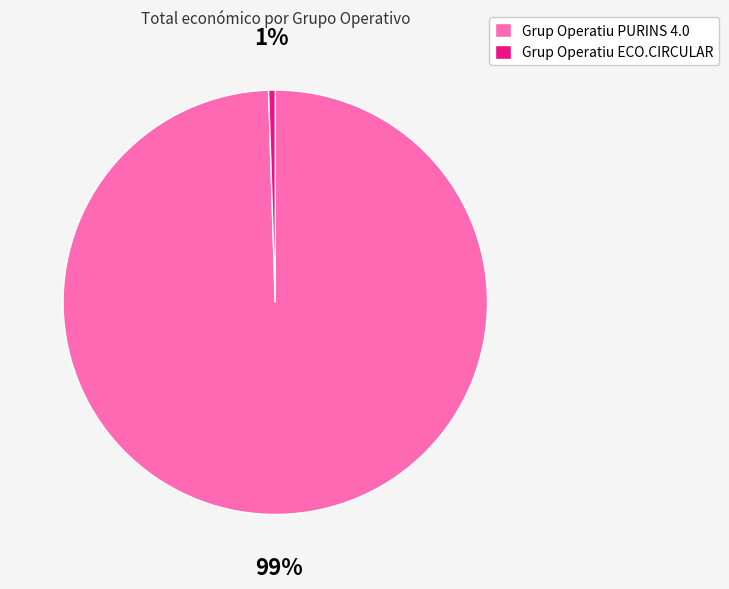

What percentage is the Grup Operatiu PURINS 4.0 slice, to the nearest percent?

99%